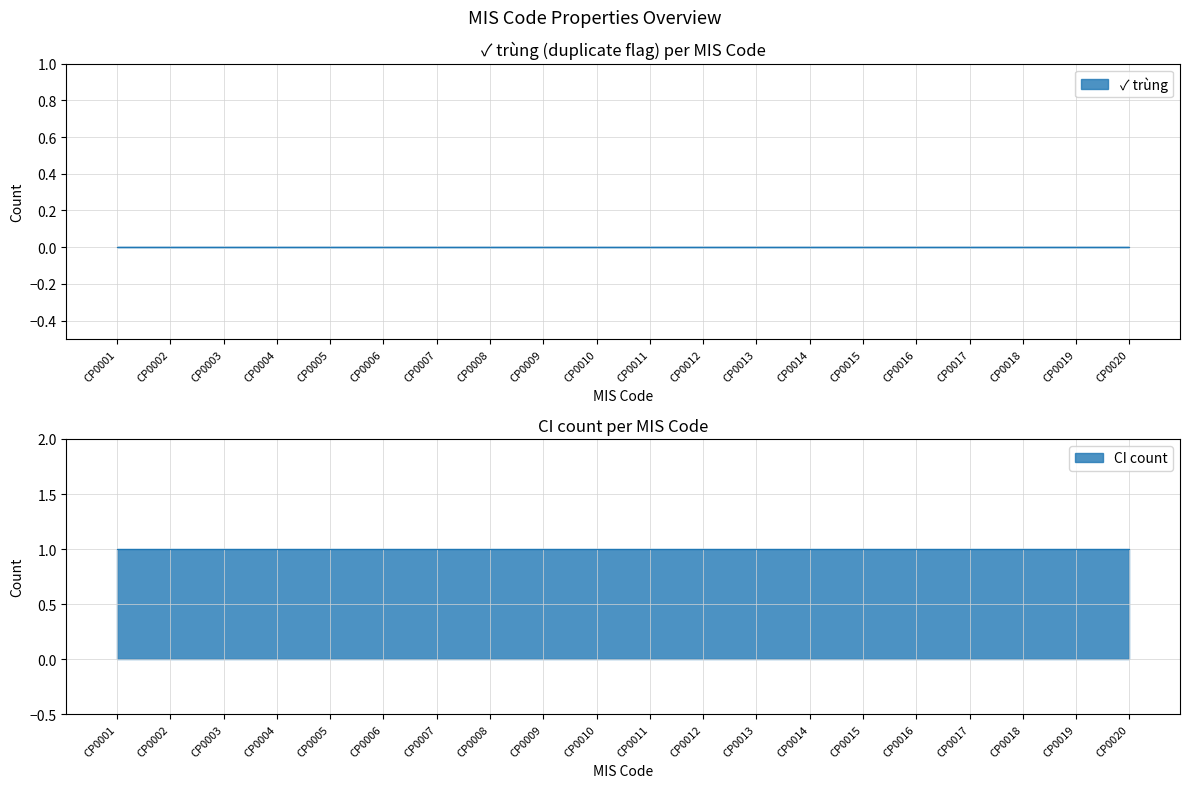

What is the total value across all series at CP0003?

1